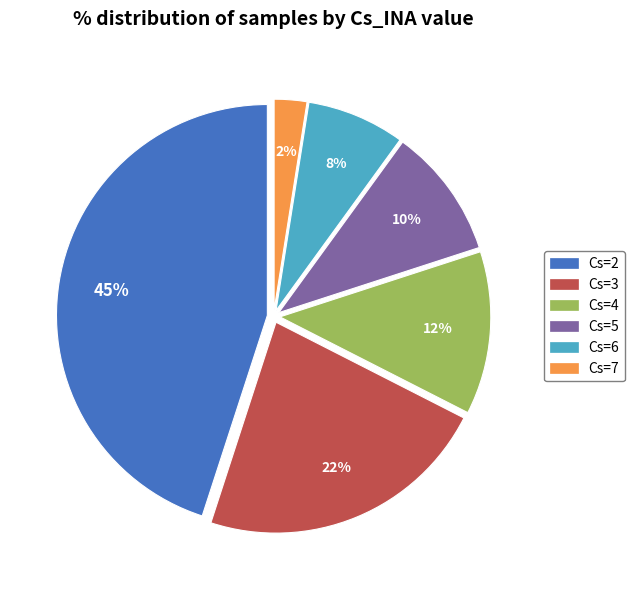

Which slice is the largest?

Cs=2